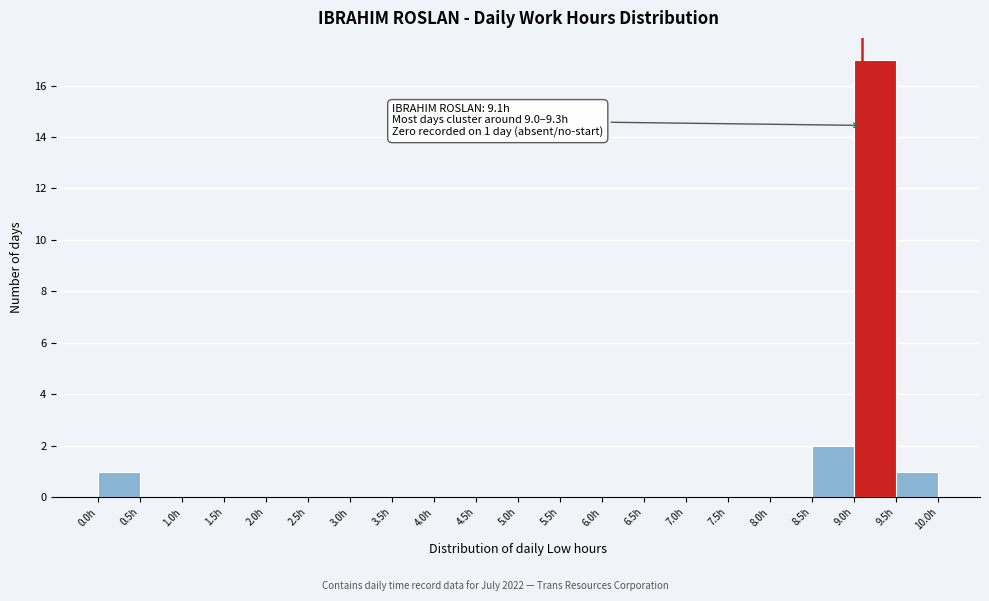

Over which range of the x-axis is the bar tallest?

9.0 to 9.5